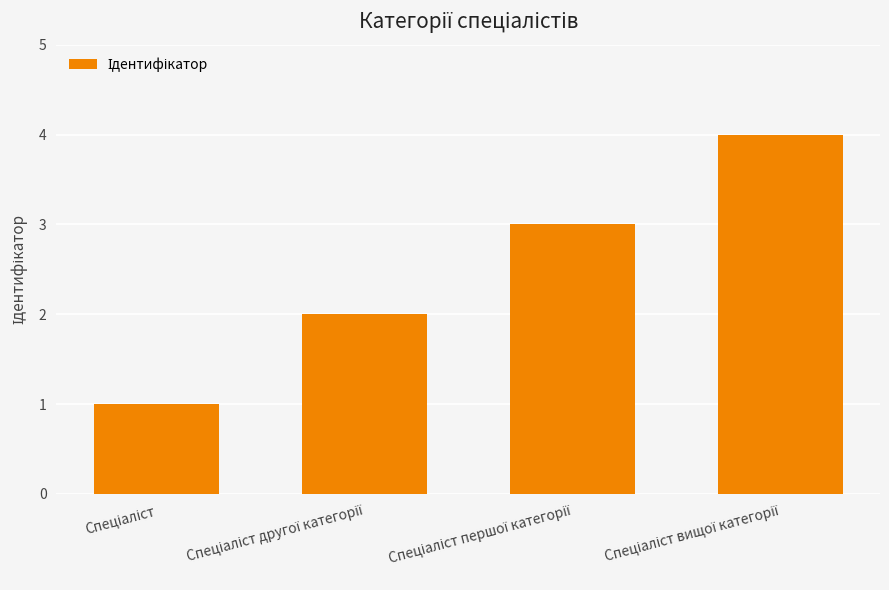

What is the difference between the maximum and minimum values?

3